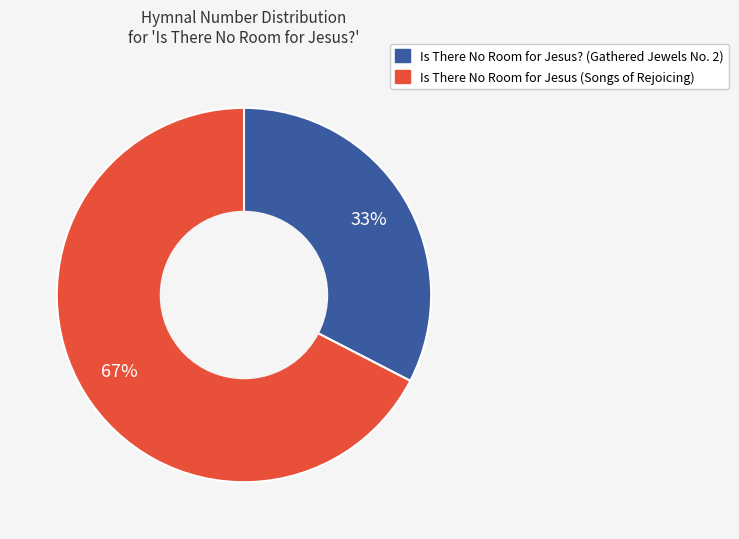

Is Is There No Room for Jesus (Songs of Rejoicing) the majority of the pie?

Yes